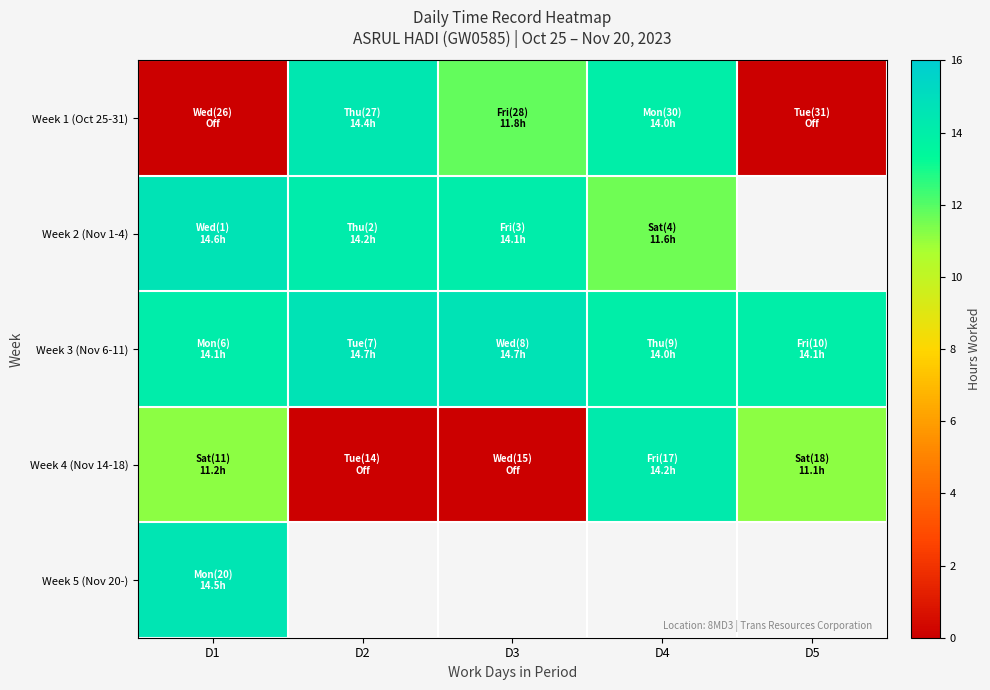

Which series has the largest total across all categories?

Week 3 (Nov 6-11)